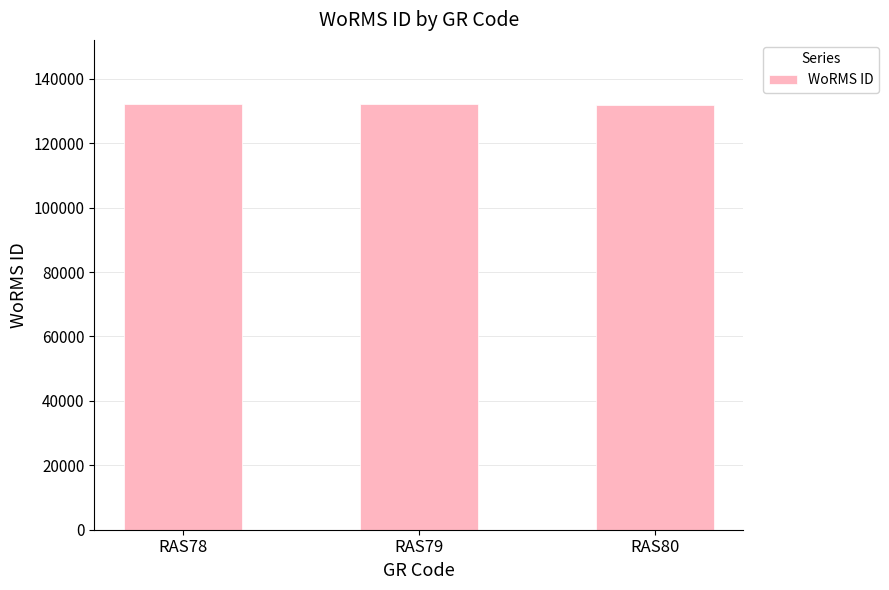

How many bars are there in total?

3